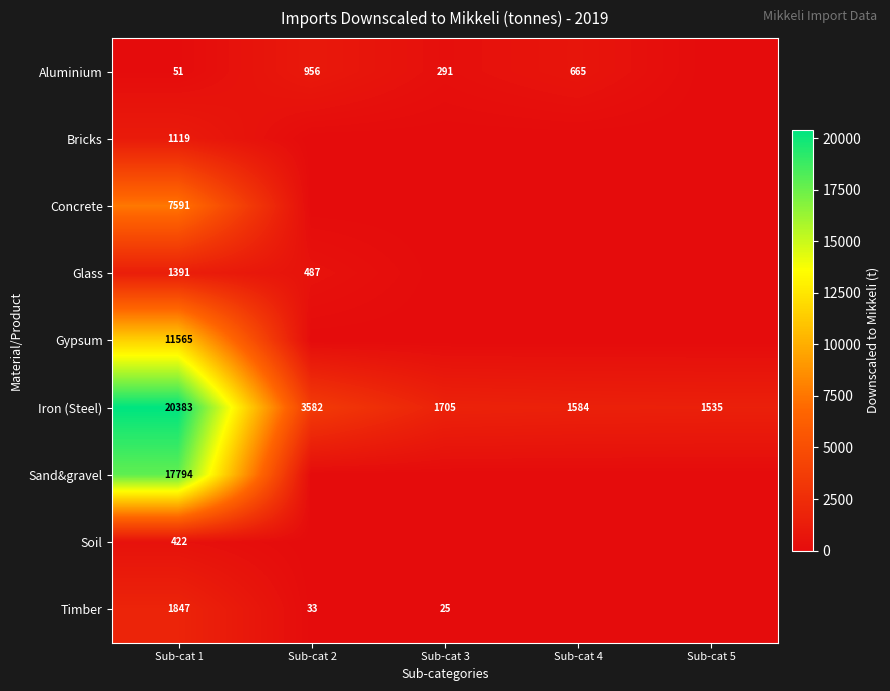

True or false: Iron (Steel) has a value of 20383 at Sub-cat 1.

True